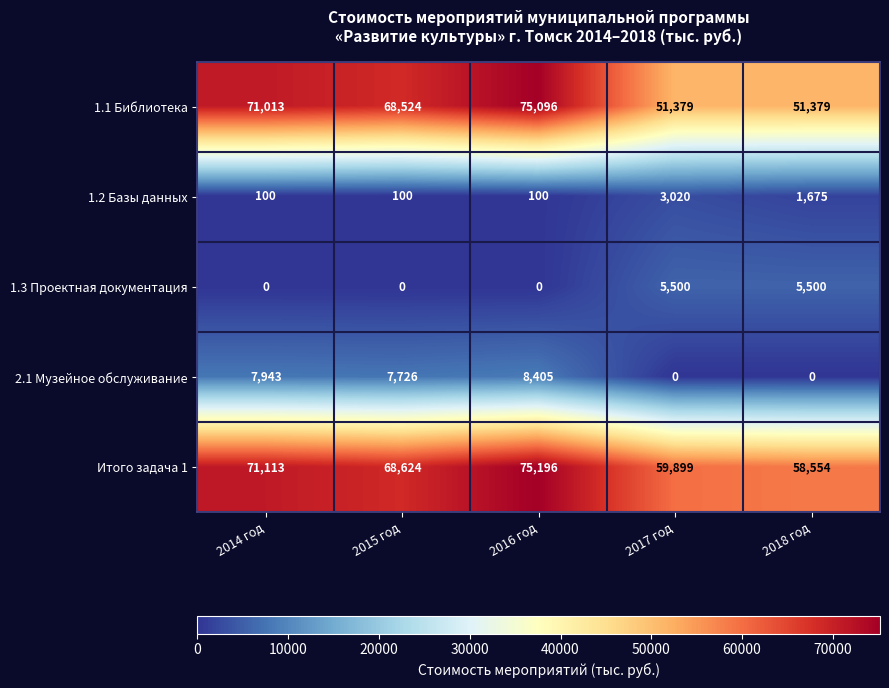

At which label is 2.1 Музейное обслуживание closest to 4202?

2015 год